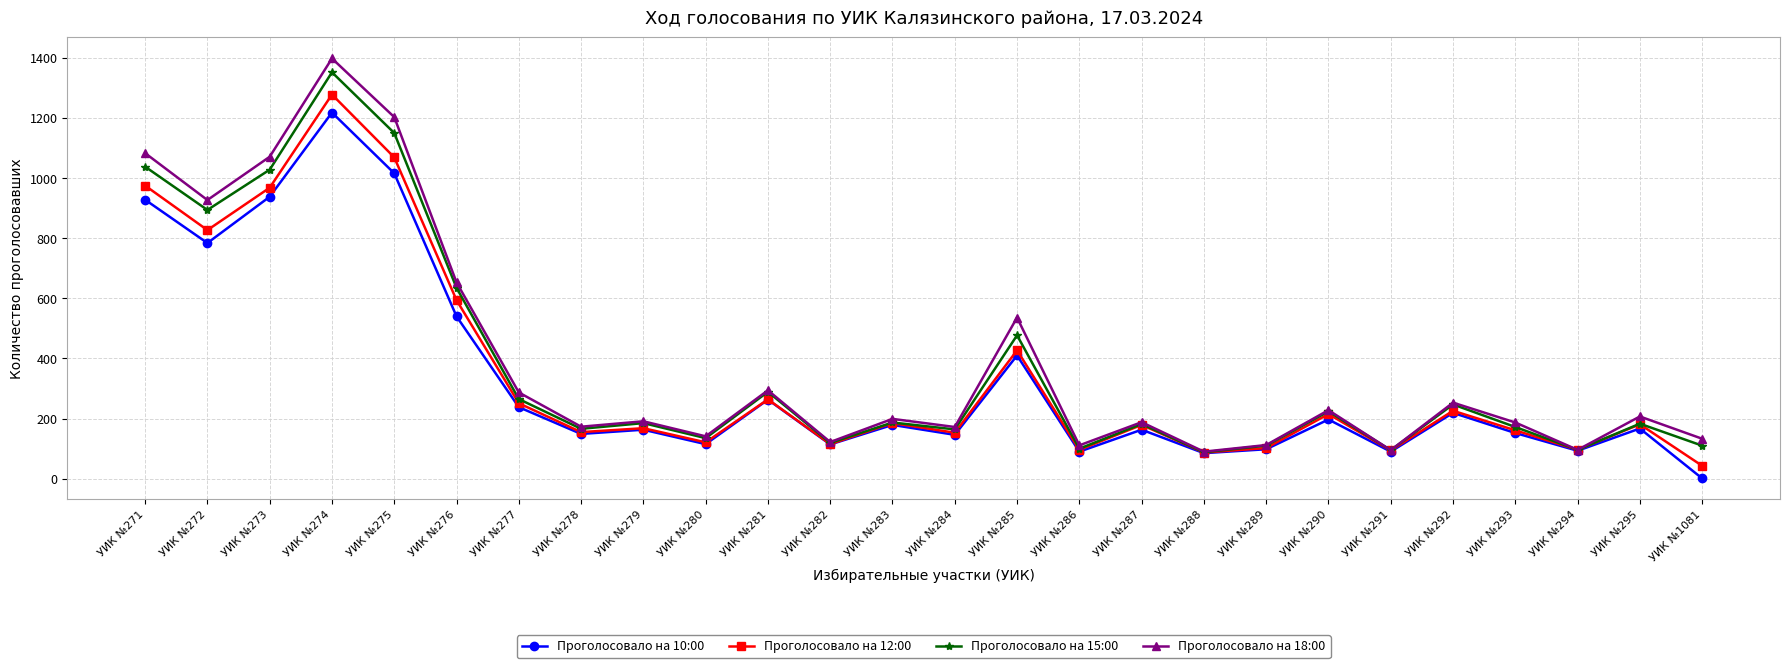

What is the sum of all Проголосовало на 18:00 values?

10150